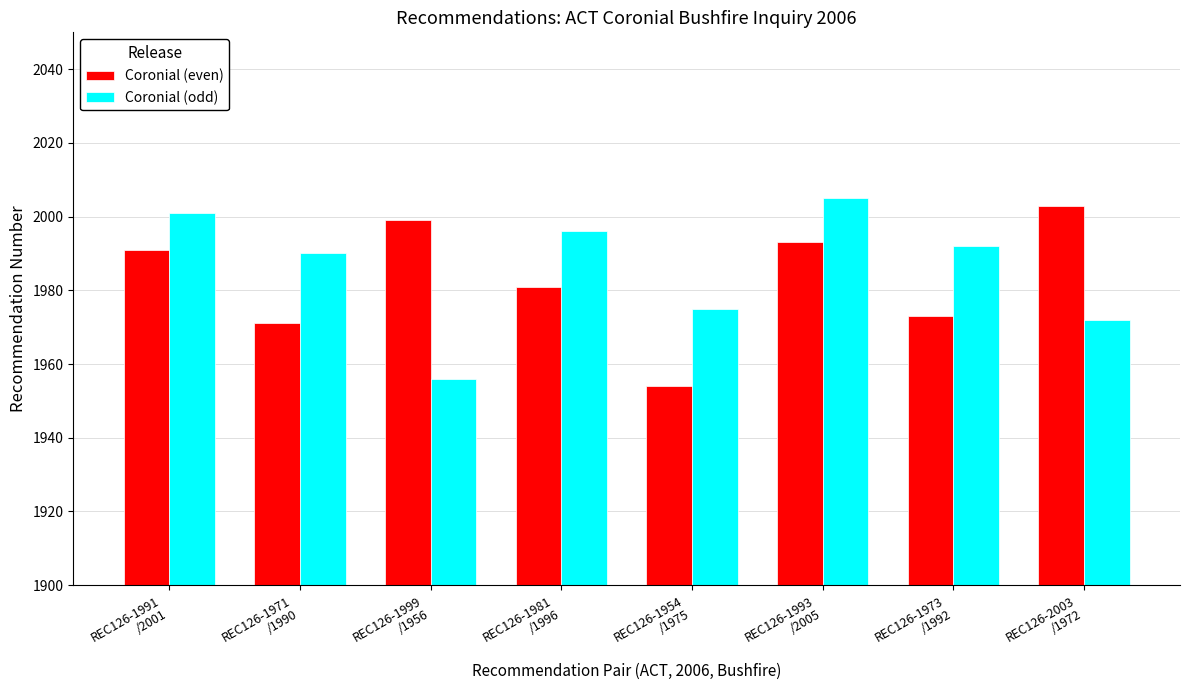

At how many categories does at least one series exceed 1968?

8